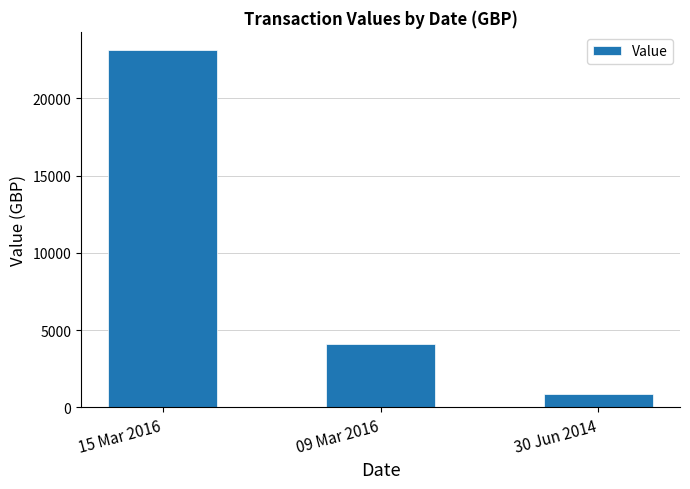

What is the greatest value displayed?

23141